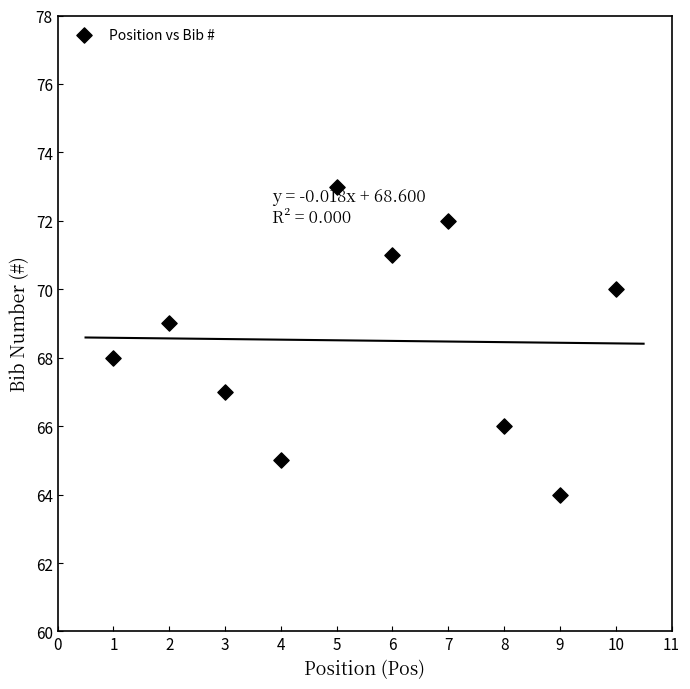

What is the average X value?

6